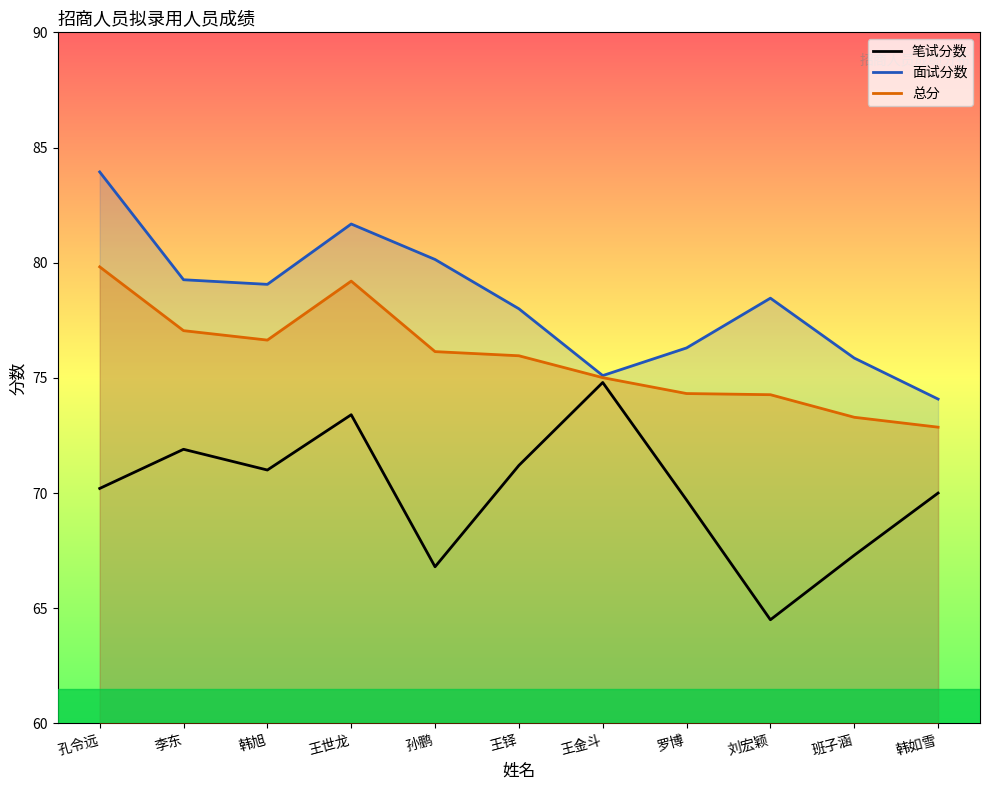

Is this an area chart (filled region under the line)?

No